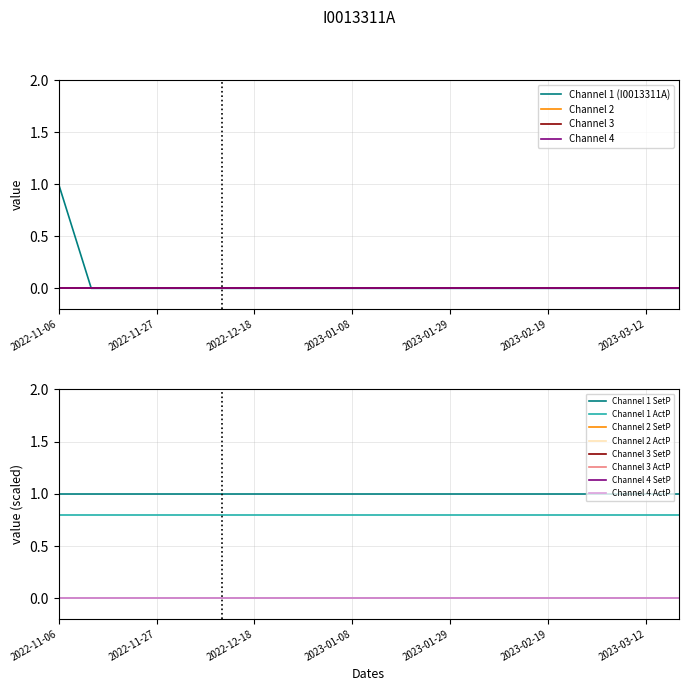

Which label corresponds to the smallest value in the chart?

2022-11-13